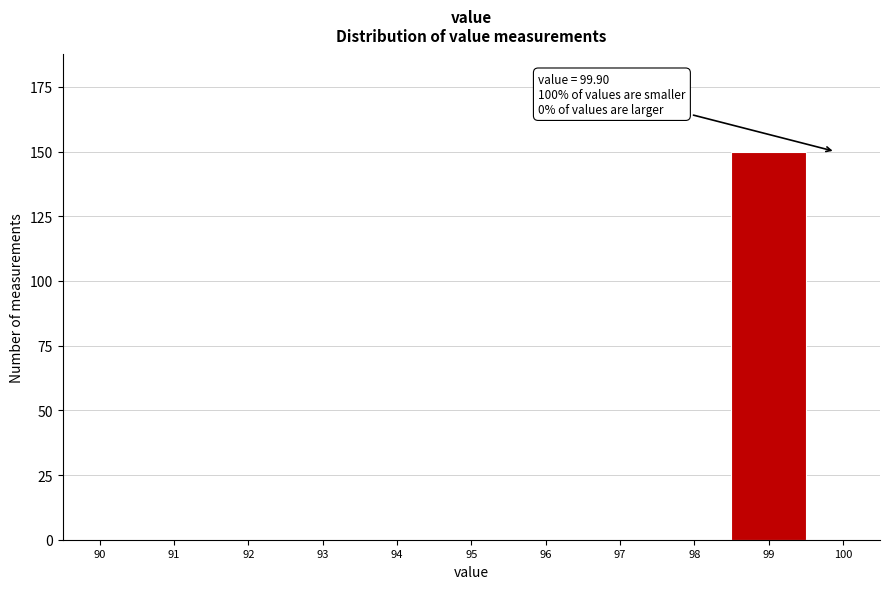

Reading right to left, transcribe all the data shown in this chart.

100=0	99=150	98=0	97=0	96=0	95=0	94=0	93=0	92=0	91=0	90=0